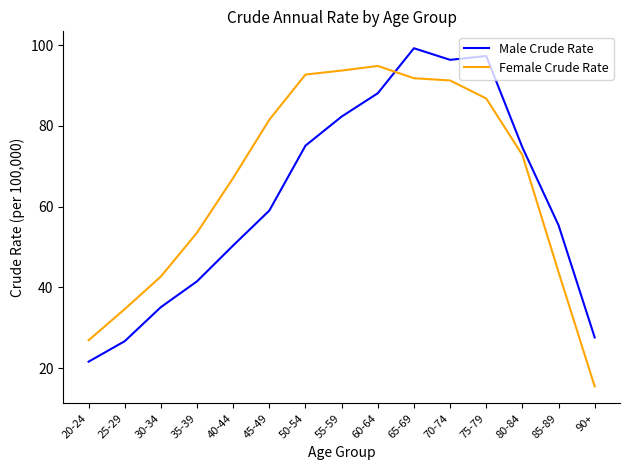

What is the total value across all series at 35-39?

95.0